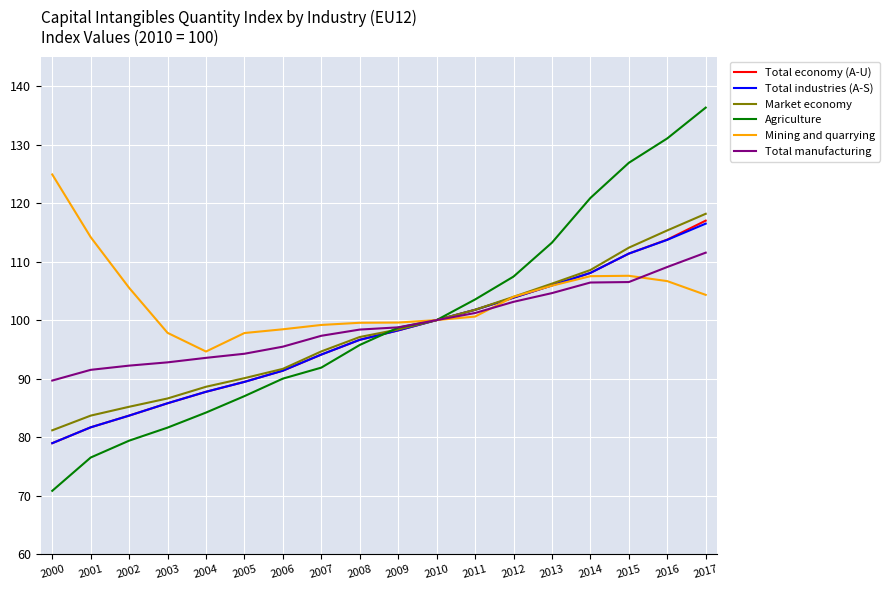

What is the sum of all Agriculture values?

1795.2